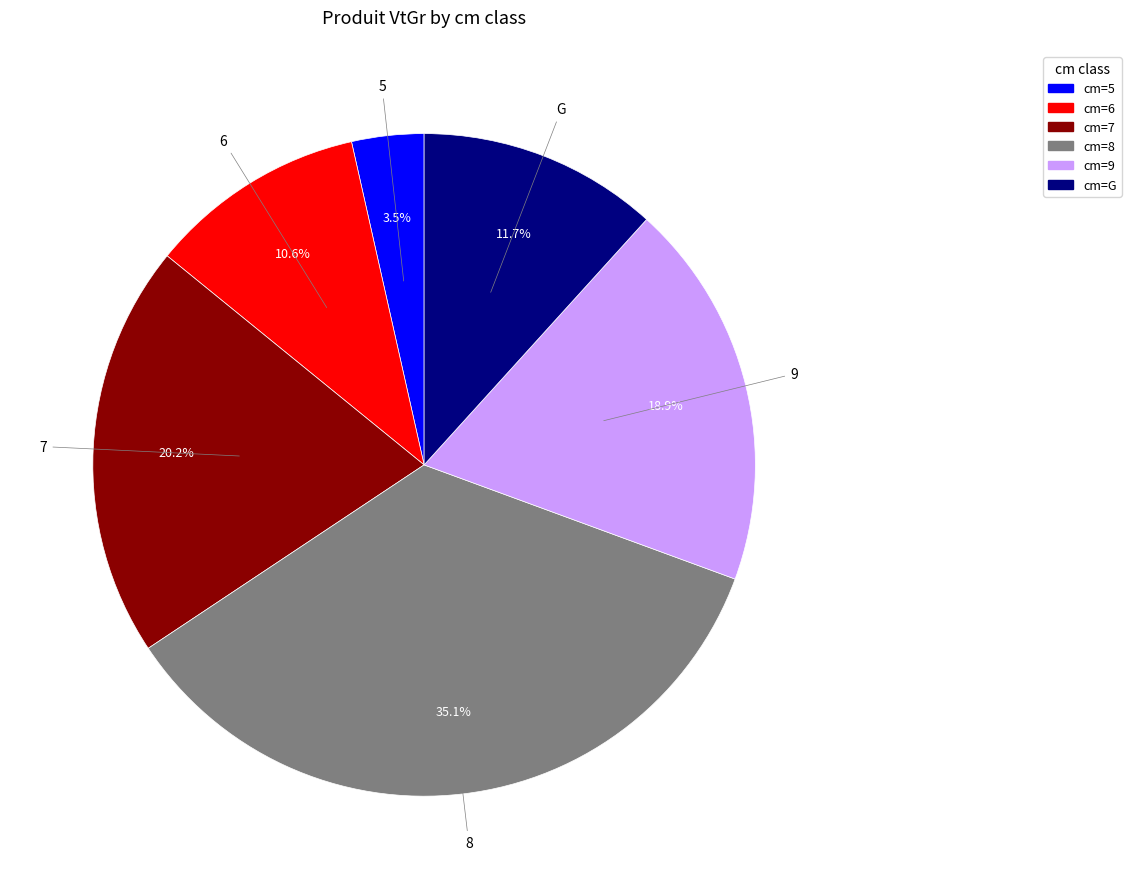

Does any single category account for the majority?

No